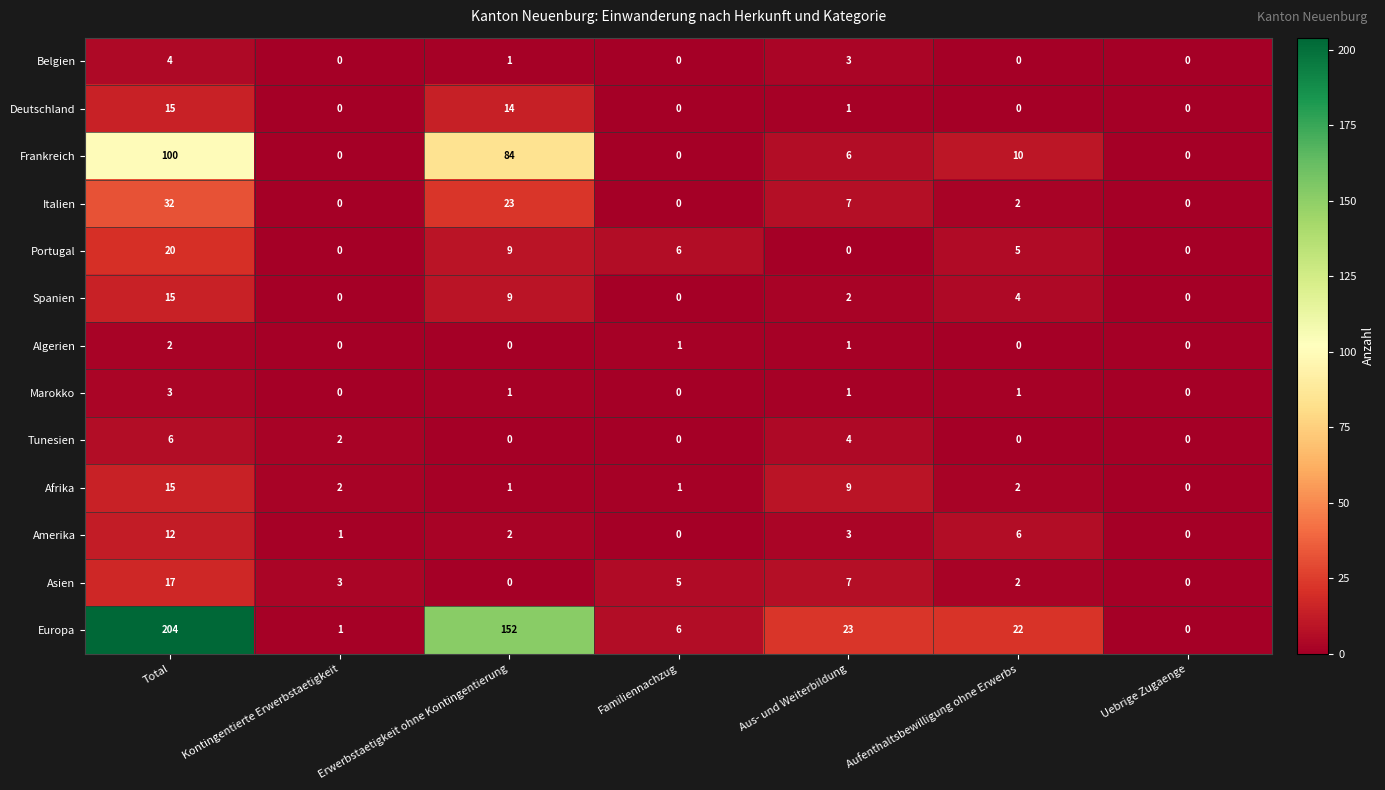

How many distinct data groups are displayed?

13